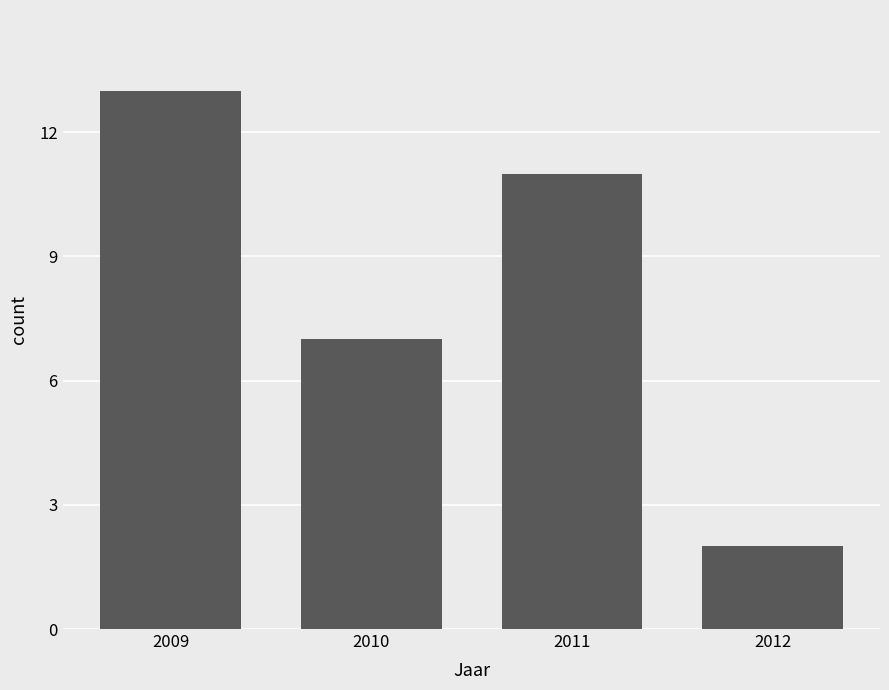

Reading left to right, list all the values displayed in this chart.

13	7	11	2